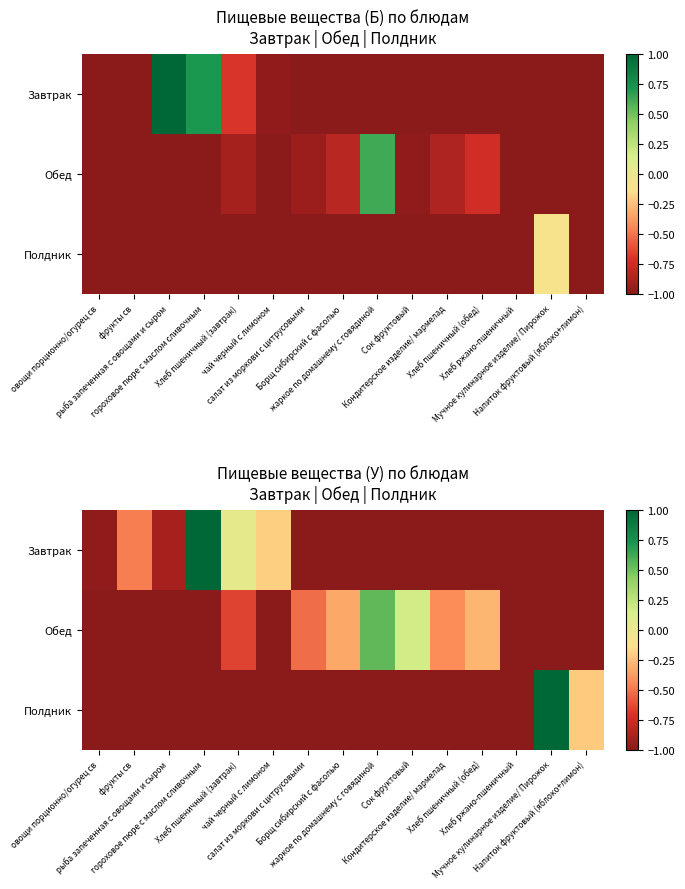

At which category does the chart reach its minimum across all series?

салат из моркови с цитрусовыми